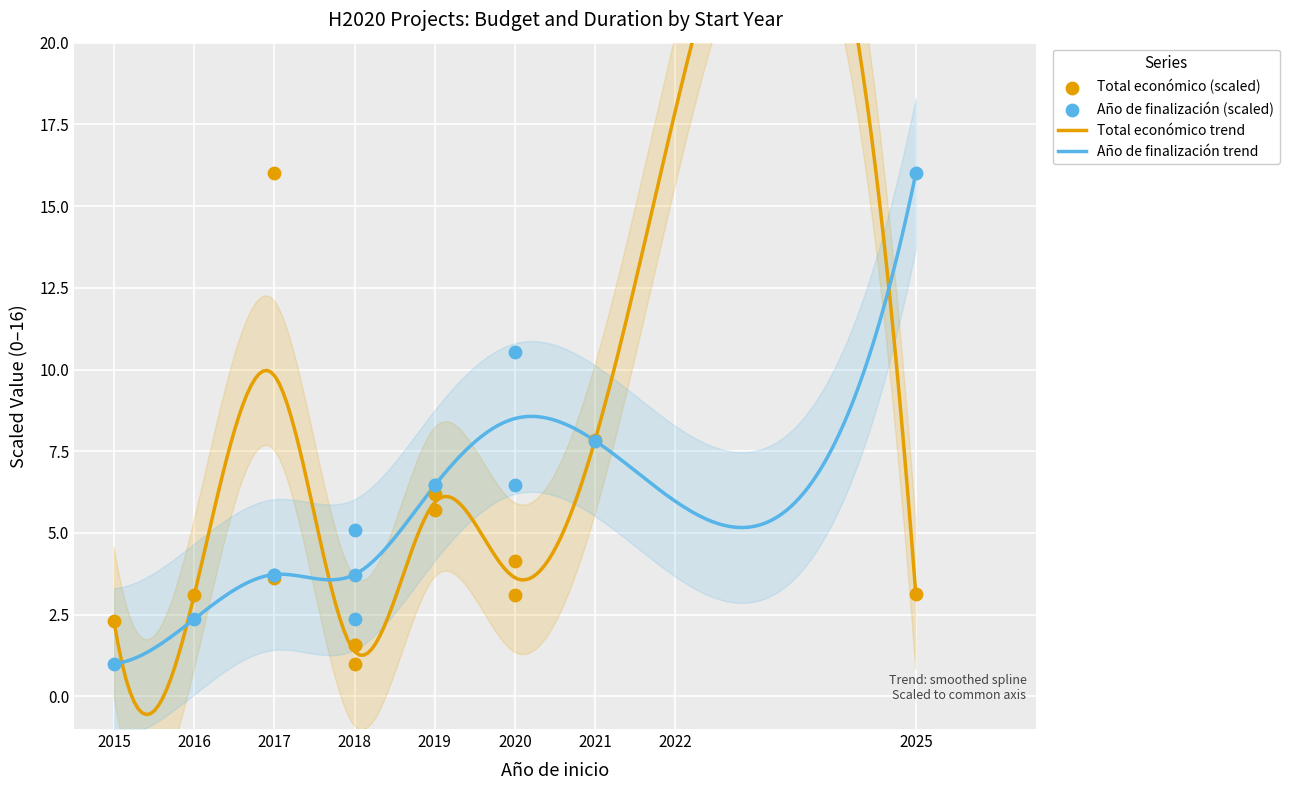

Which series has the widest spread of Y values?

Total económico